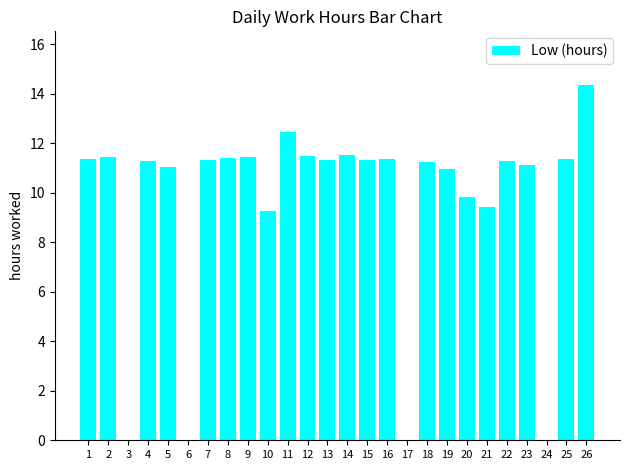

What is the greatest value displayed?

14.4